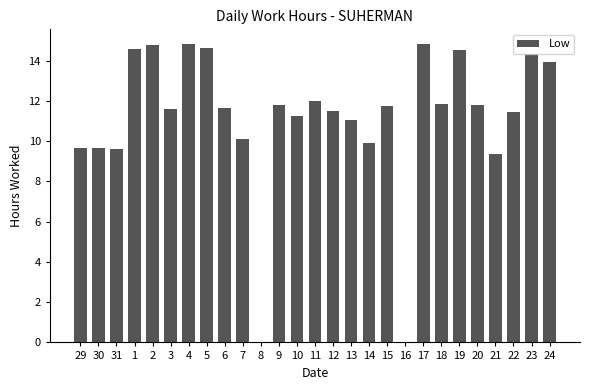

What is the change in value from 16 to 20?

+11.8